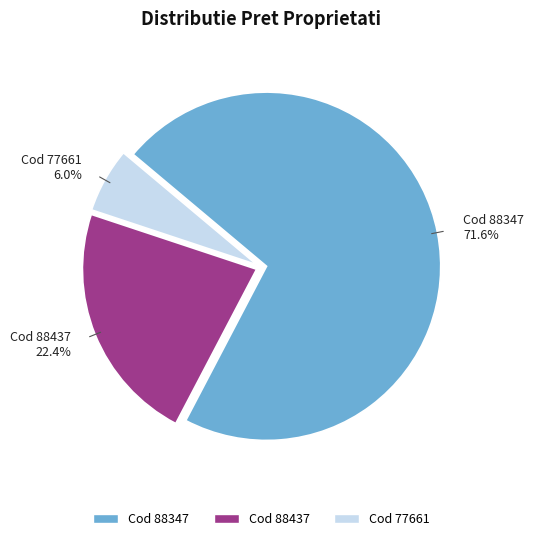

To the nearest percent, what is the difference between the largest and smallest slice percentages?

66%